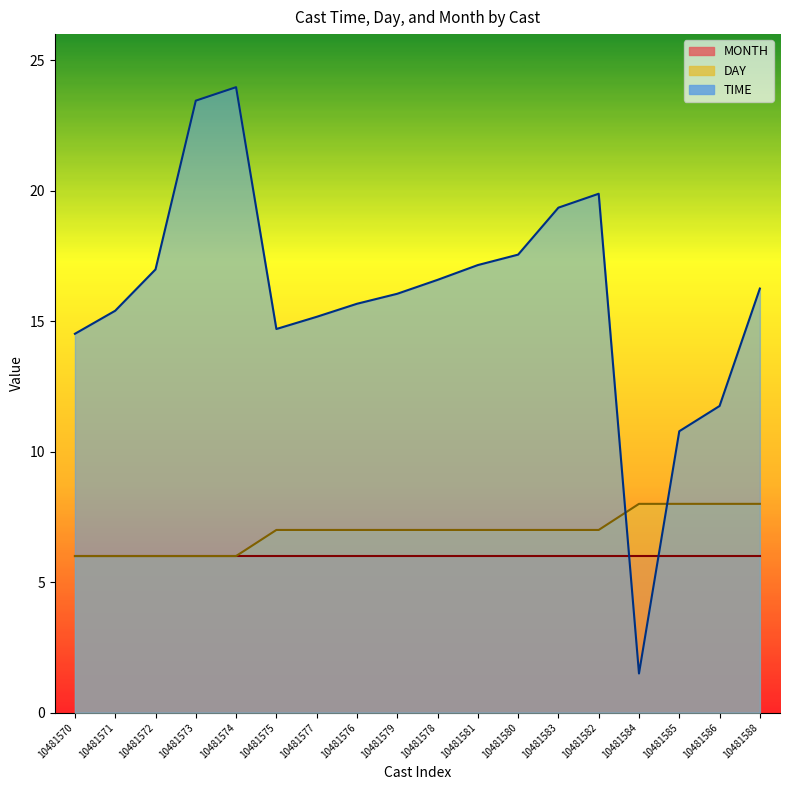

At how many categories does at least one series exceed 7?

18